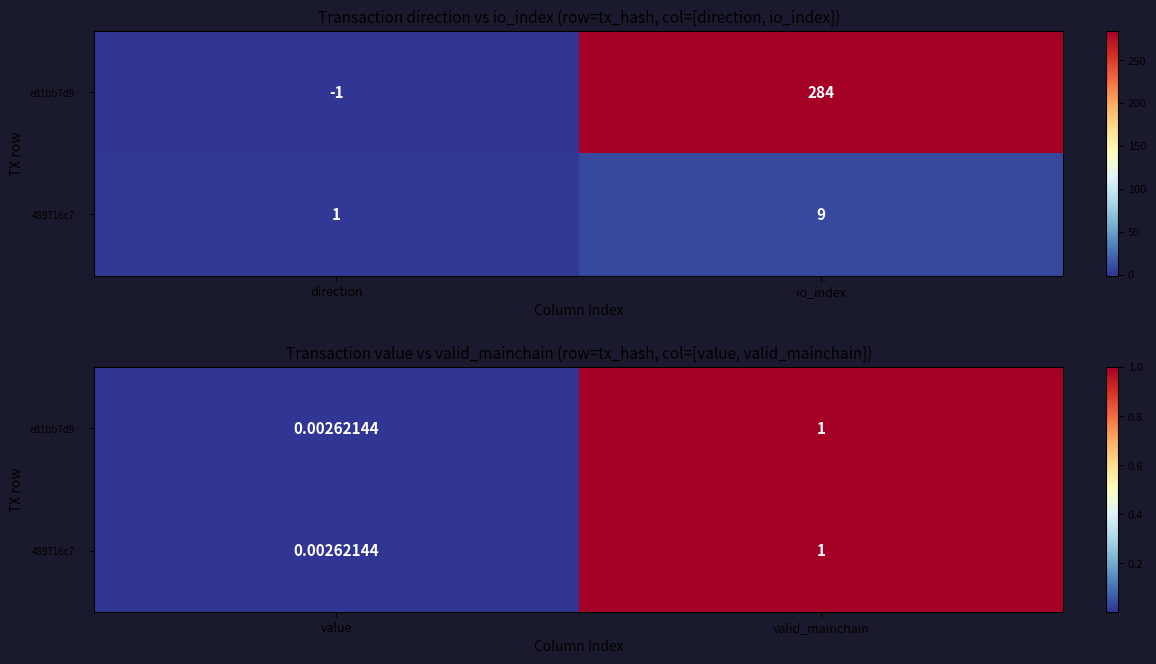

What is the average value of the 489716c7… series?

0.5